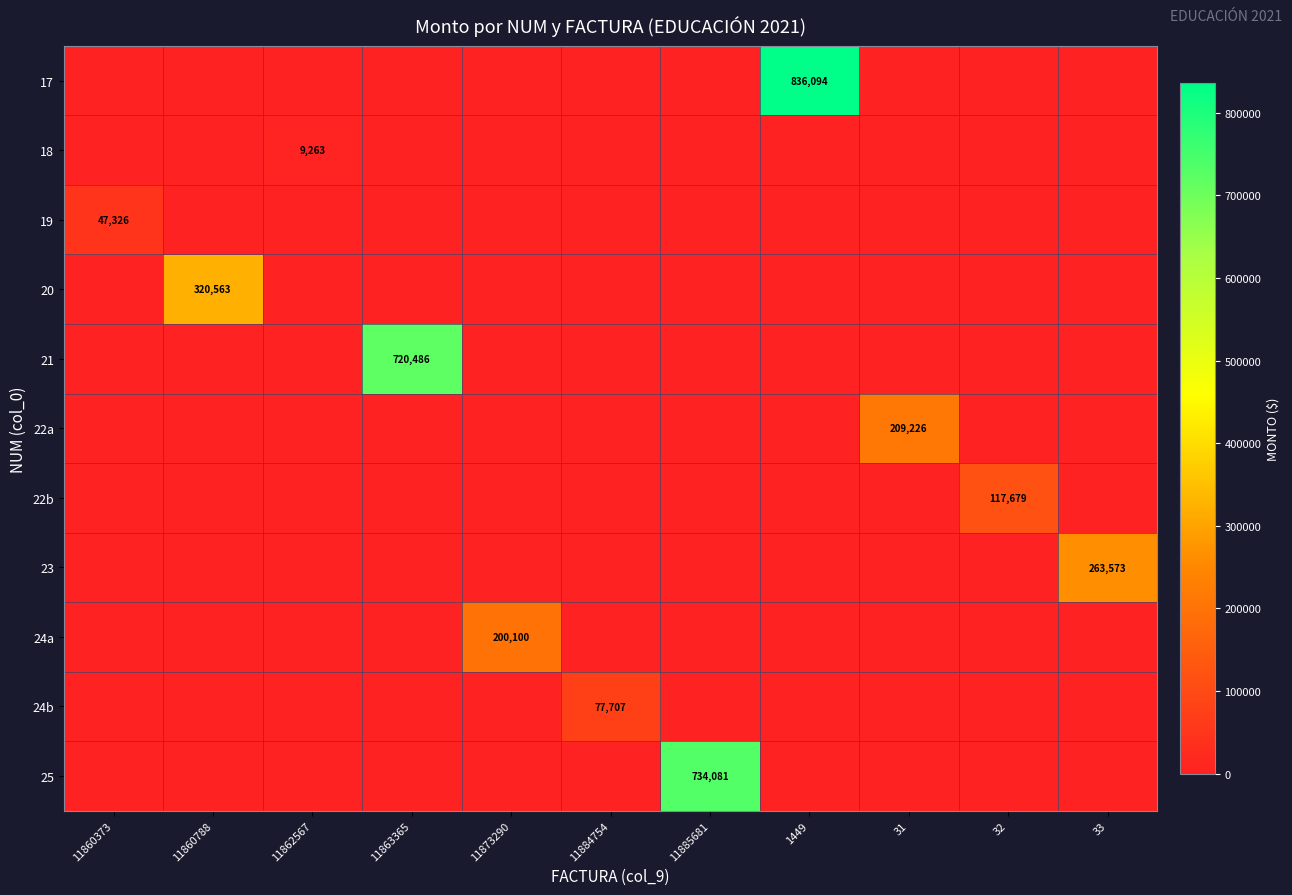

Is it true that 22b equals 189734 at 32?

False